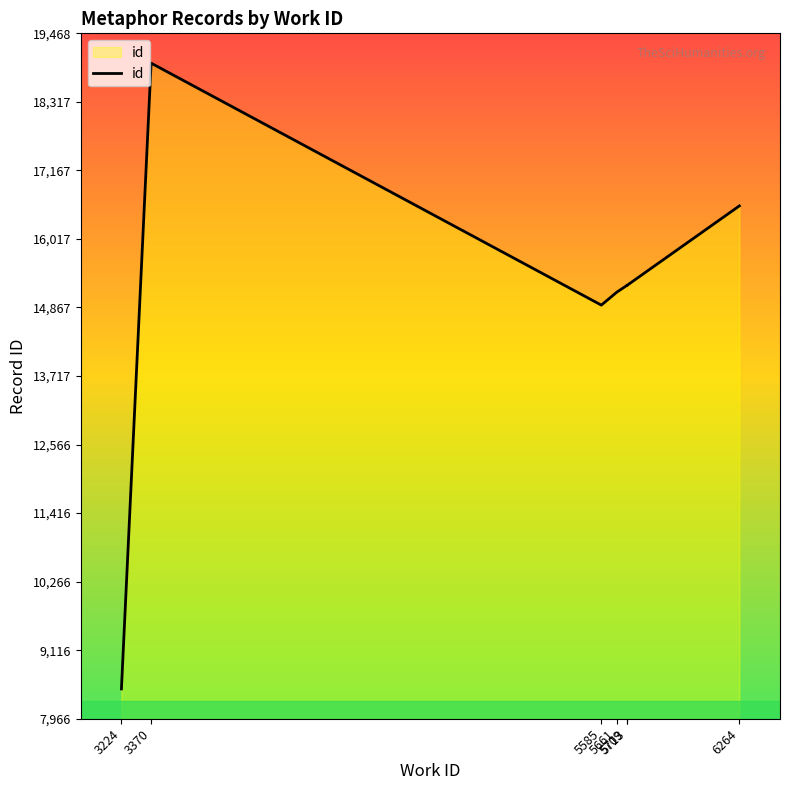

How many interior local valleys (lower than both neighbors) does the data have?

1